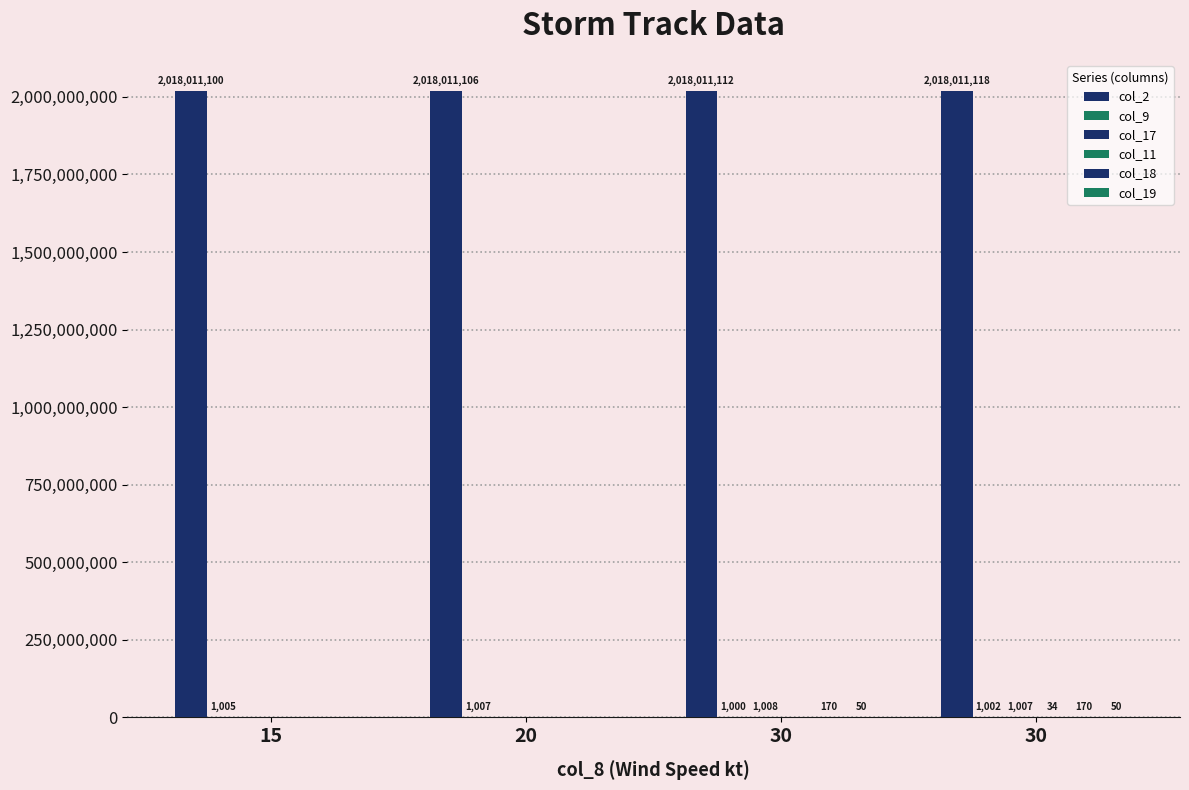

Rank the series by their maximum value, from lowest to highest.

col_11, col_19, col_18, col_9, col_17, col_2